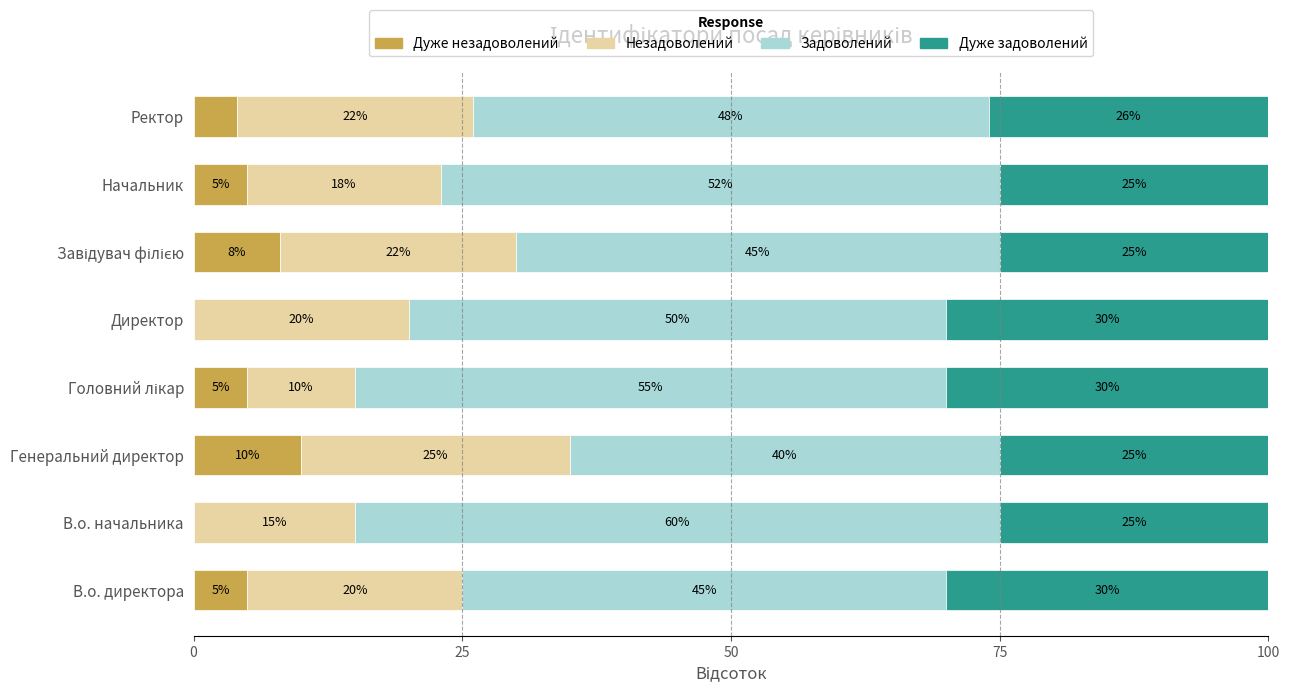

What are all the series names shown in the legend?

Дуже незадоволений, Незадоволений, Задоволений, Дуже задоволений